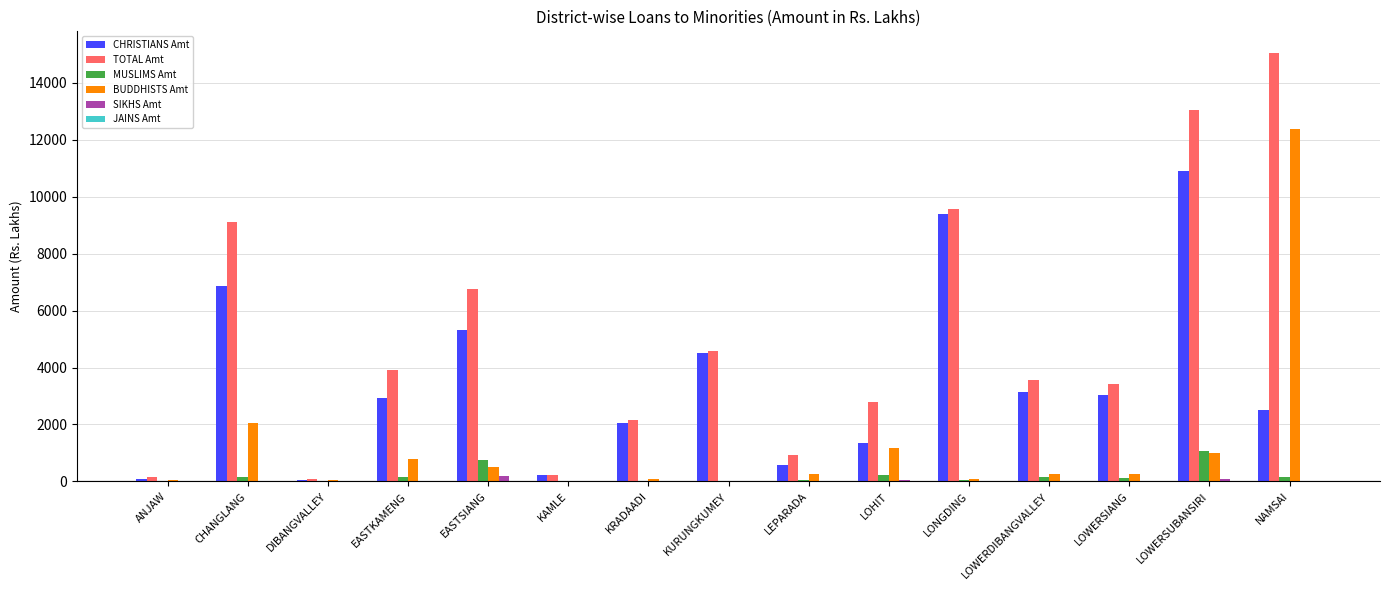

At which category does the chart reach its peak across all series?

NAMSAI